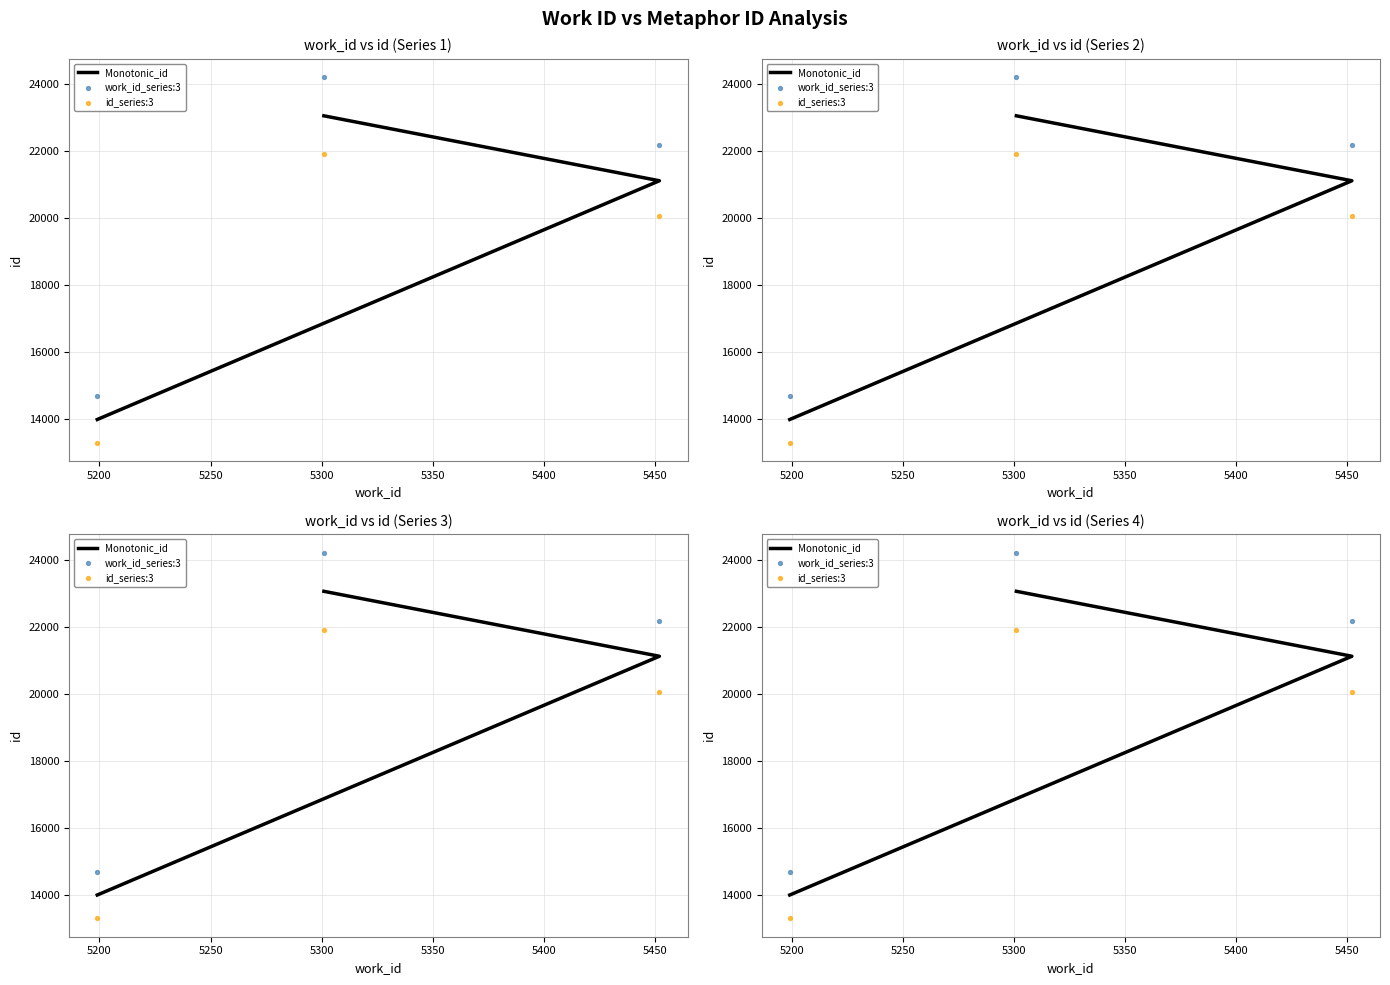

Which series has the widest spread of Y values?

work_id_series:3